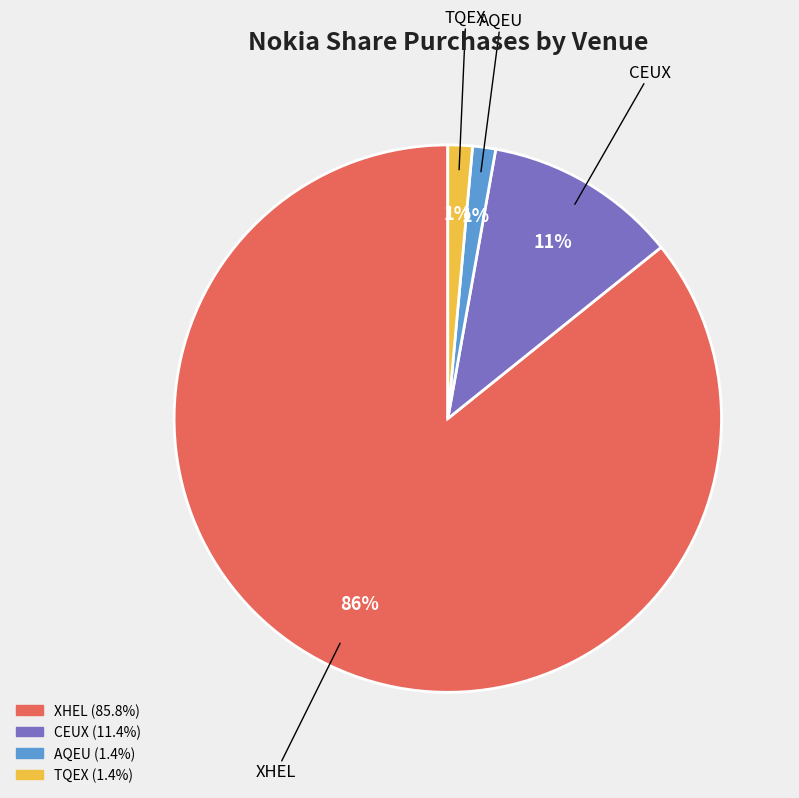

Count the number of slices in the pie.

4